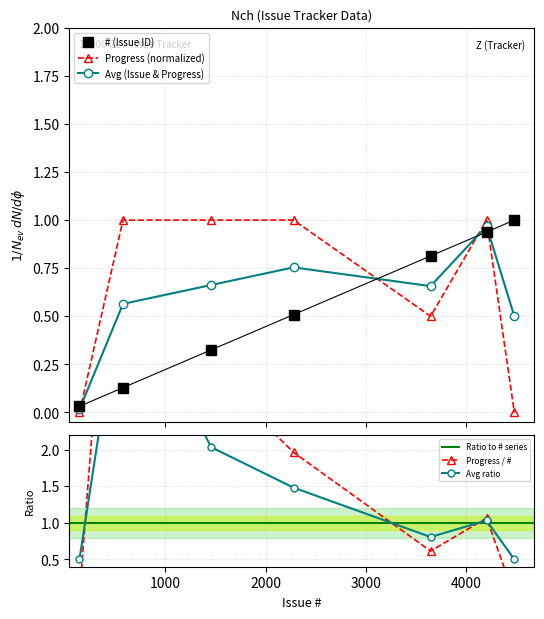

True or false: # (Issue ID) has more than 2 interior local peaks.

False